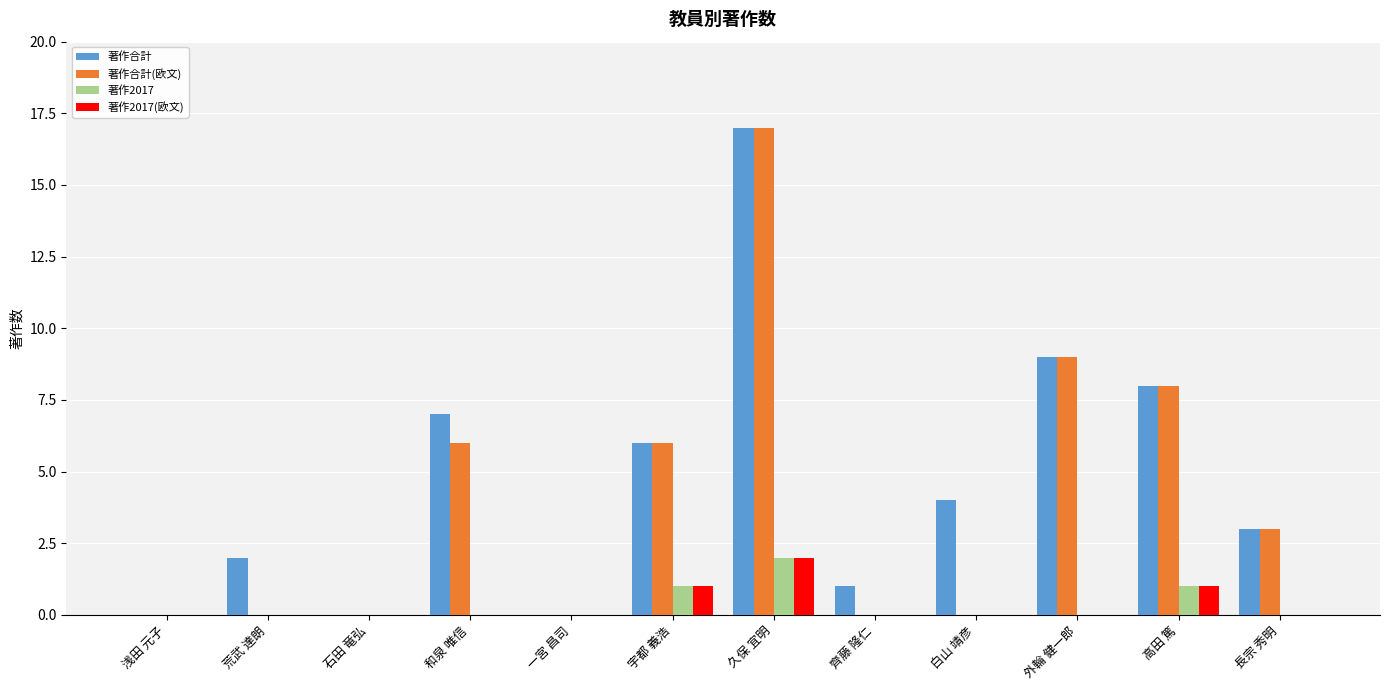

Which series changed the most between 一宮 昌司 and 白山 靖彦?

著作合計